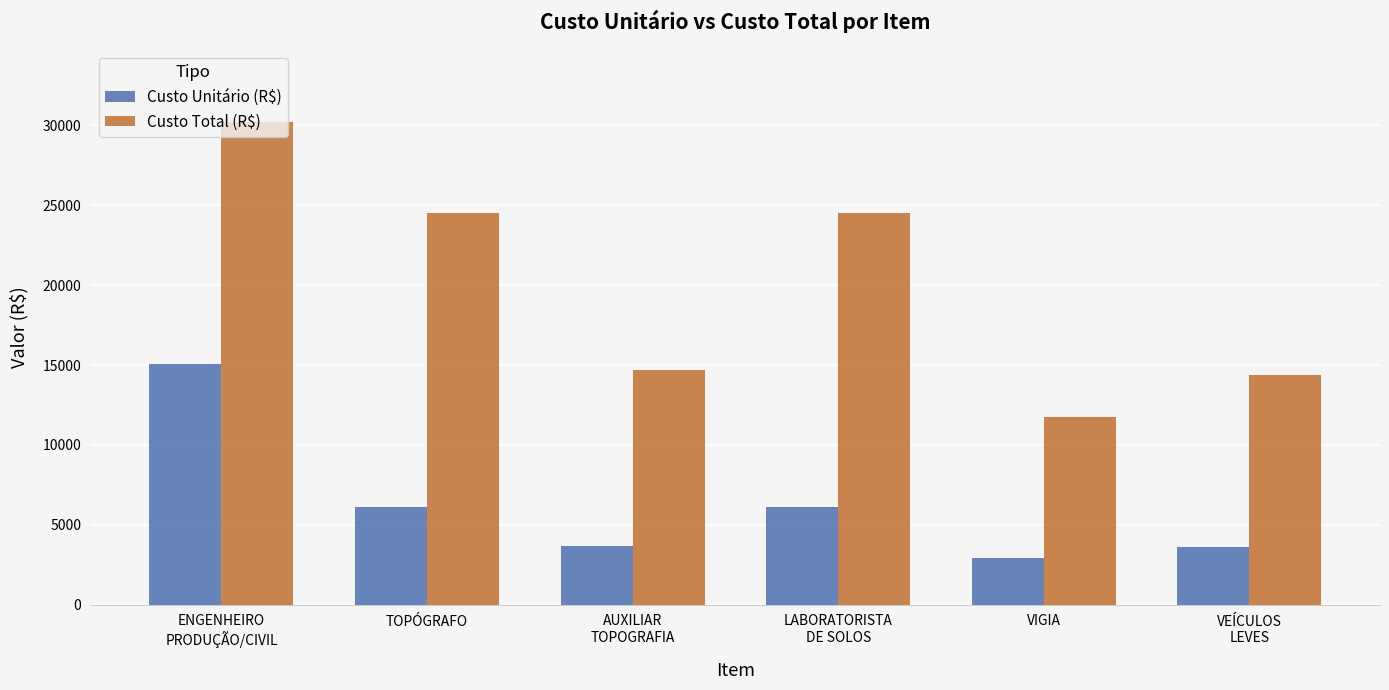

How many bars are there in each group?

2